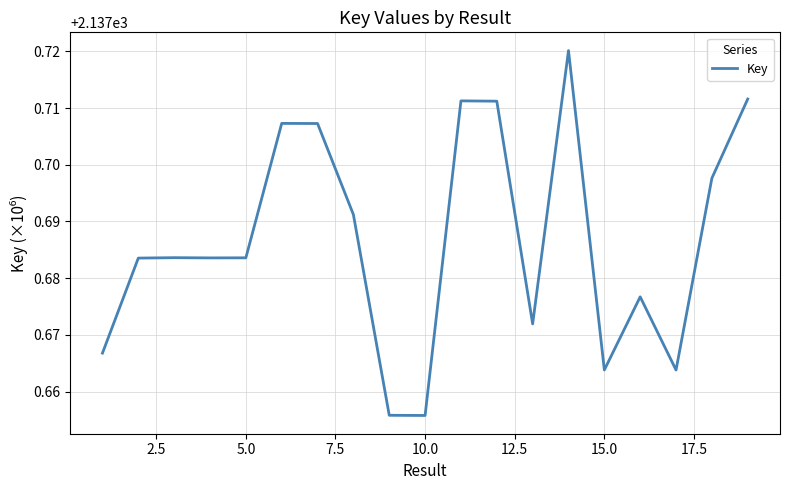

Read the value at 15.

2137.7